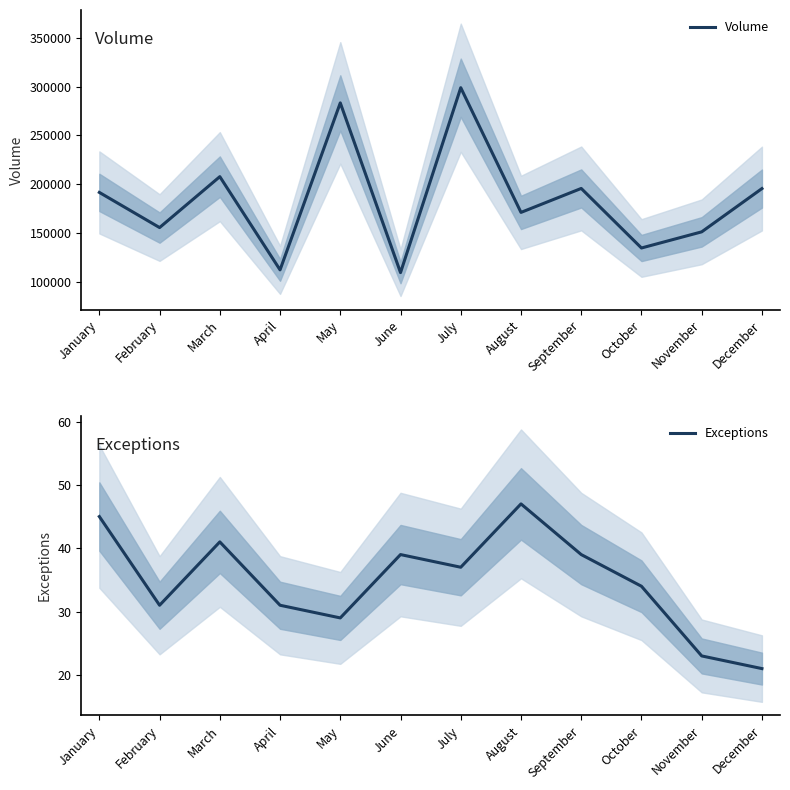

What is the average value of the Exceptions series?

35